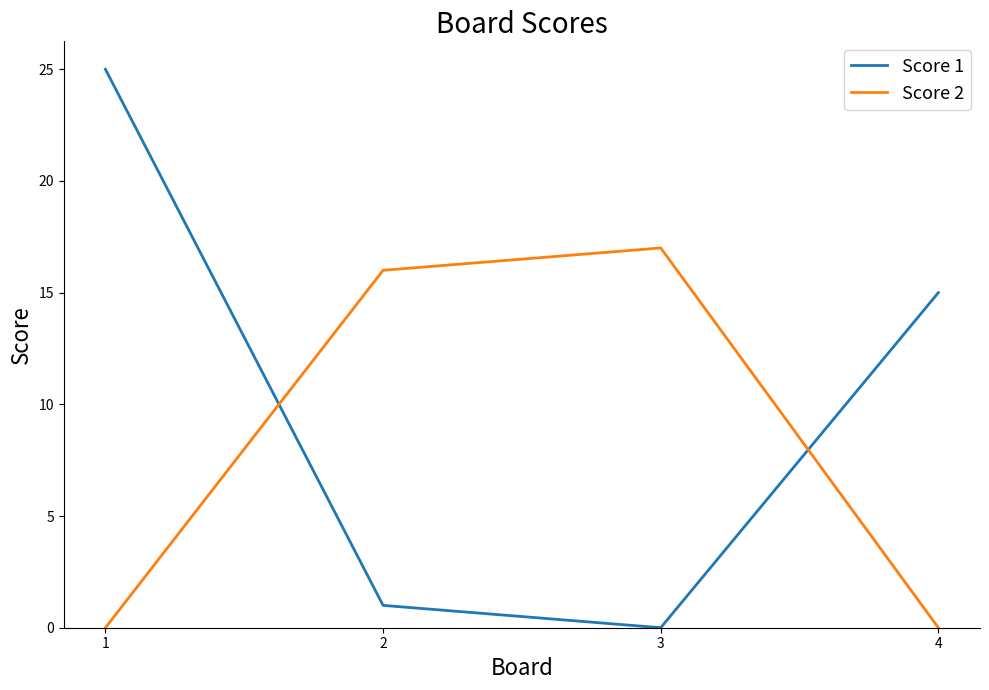

How many times do Score 1 and Score 2 cross each other?

2